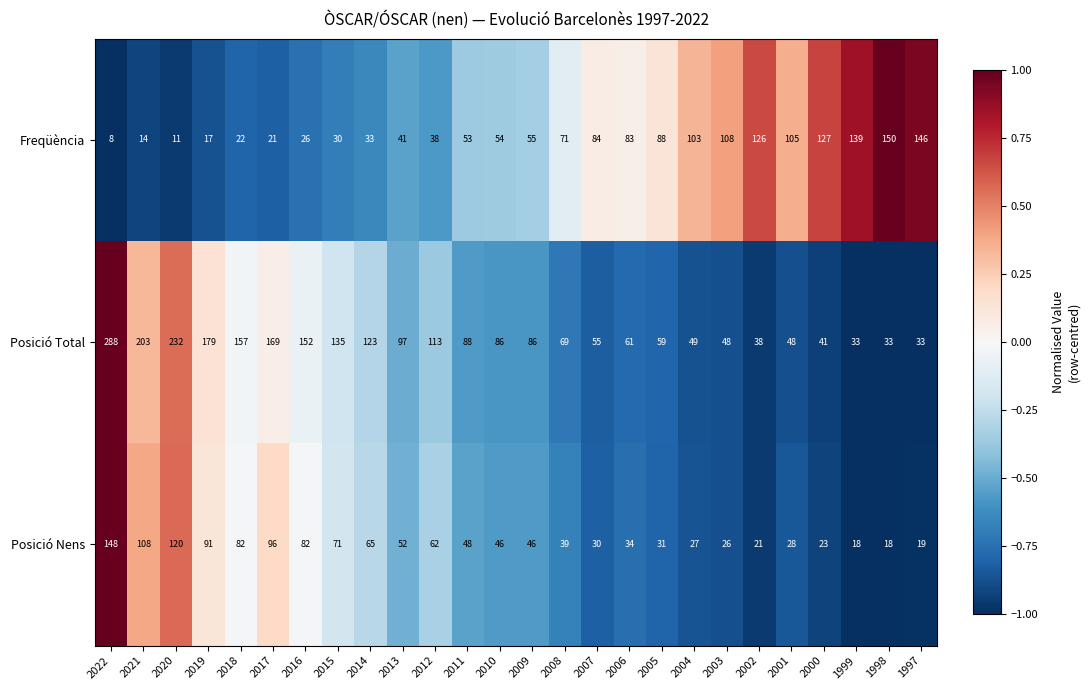

Where is Freqüència nearest to the value 79?

2006